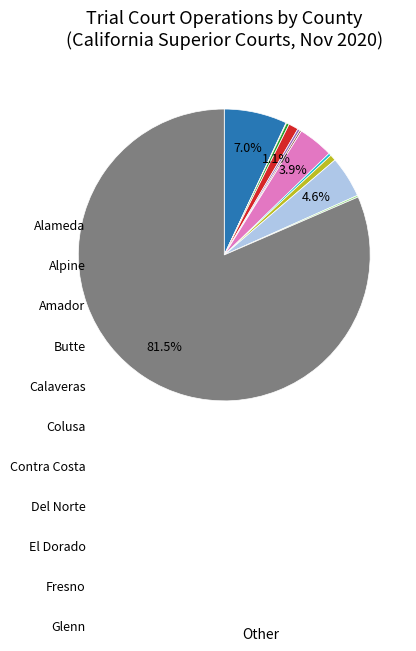

Is there a majority slice in this chart?

Yes